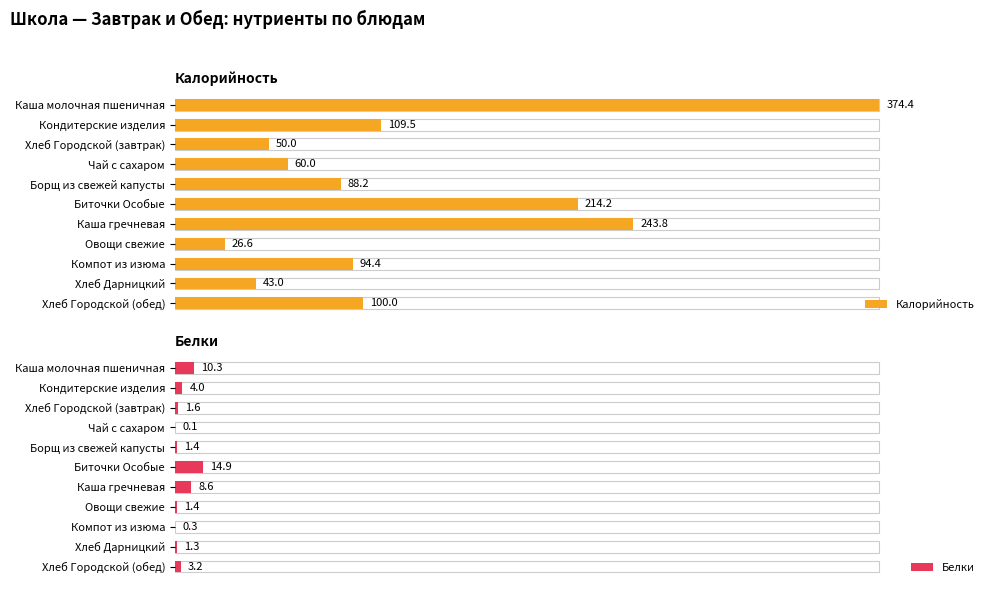

List the labels in order of Калорийность value, largest first.

Каша молочная пшеничная, Каша гречневая, Биточки Особые, Кондитерские изделия, Хлеб Городской (обед), Компот из изюма, Борщ из свежей капусты, Чай с сахаром, Хлеб Городской (завтрак), Хлеб Дарницкий, Овощи свежие